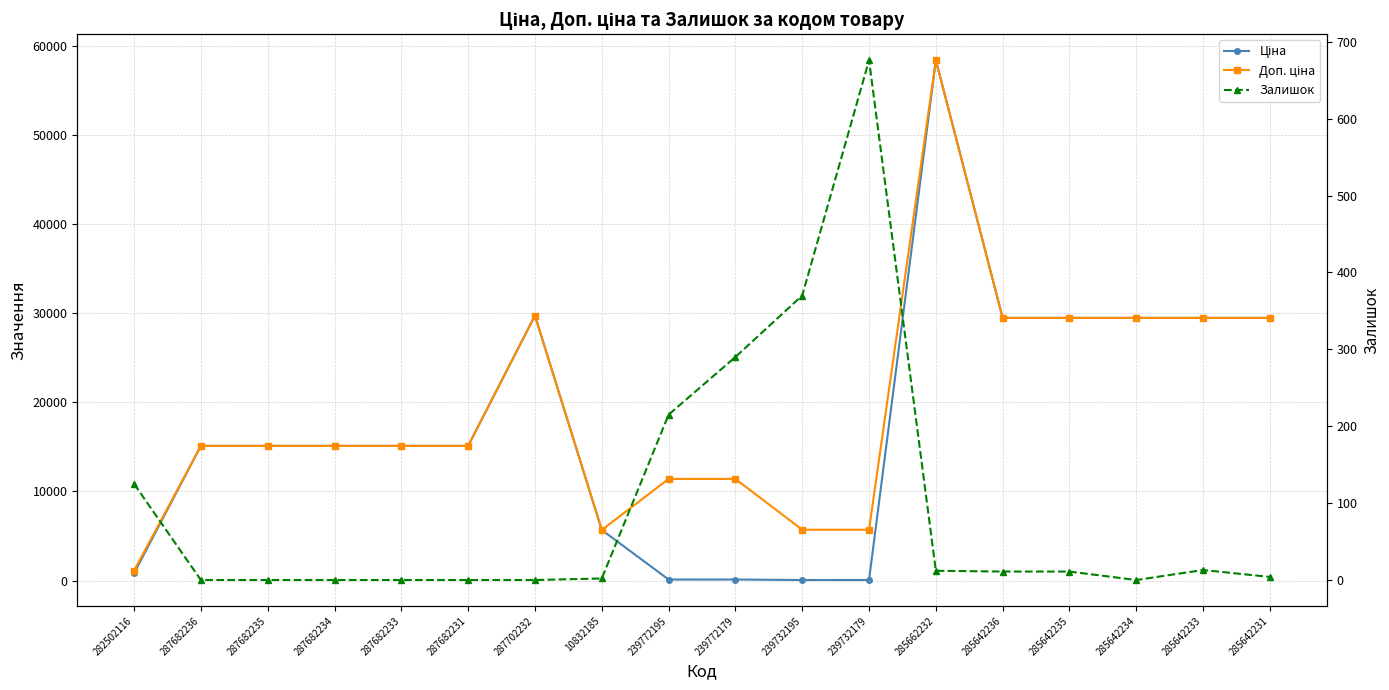

What position from the right is 287682231?

13